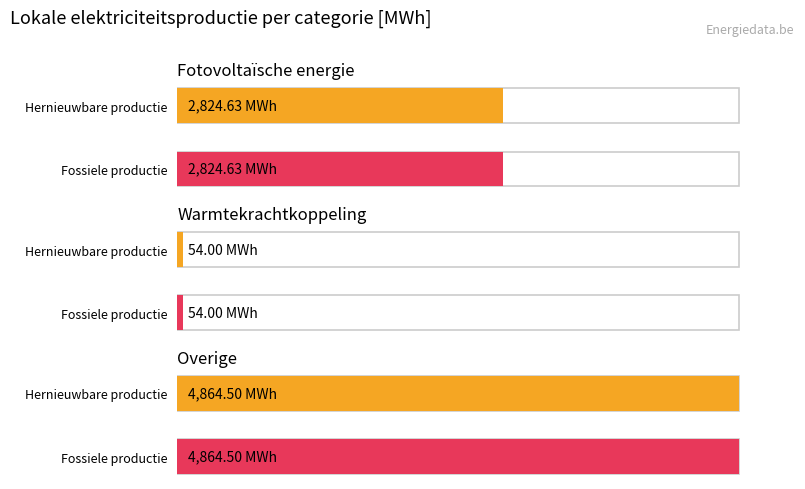

At how many categories does at least one series exceed 3845?

1